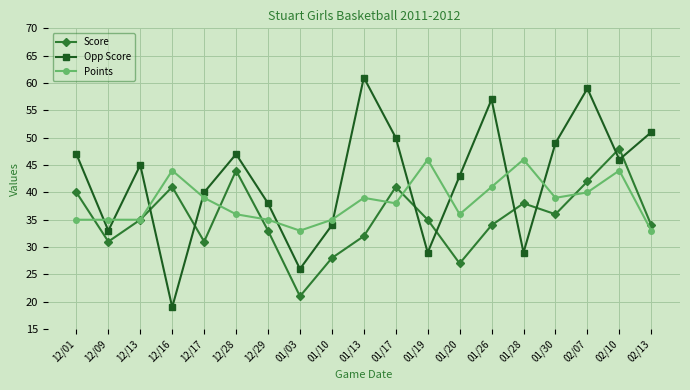

Is it true that Score equals 42 at 02/07?

True